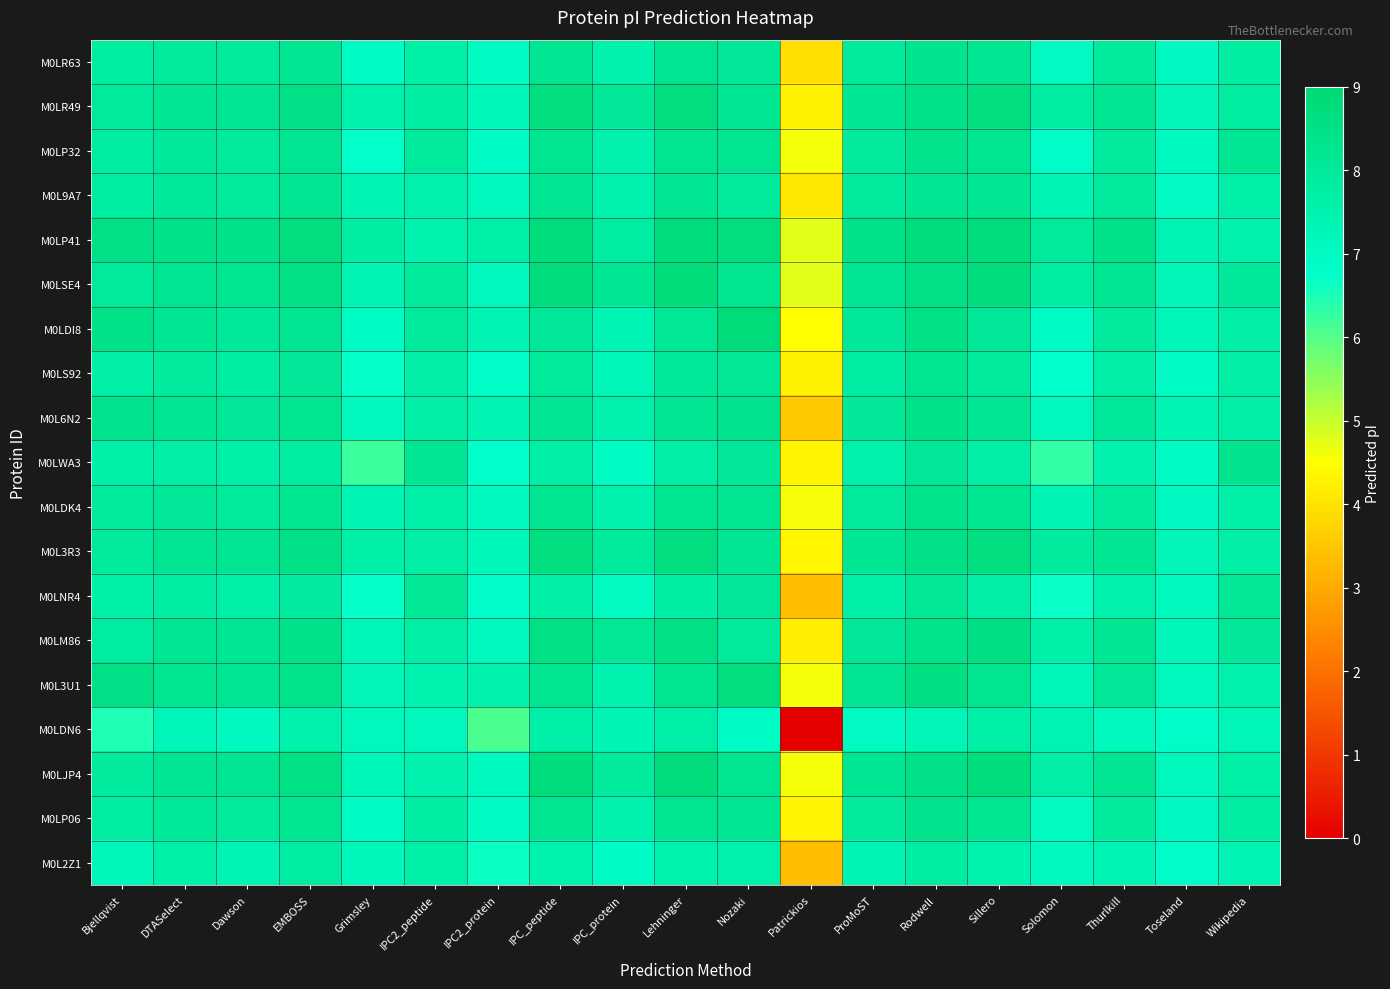

At Toseland, list the series in order from largest to smallest.

M0LP41, M0L6N2, M0LSE4, M0L3R3, M0LR49, M0LDI8, M0LM86, M0L3U1, M0LJP4, M0LNR4, M0LP32, M0LDK4, M0LR63, M0LP06, M0L9A7, M0LWA3, M0LS92, M0L2Z1, M0LDN6